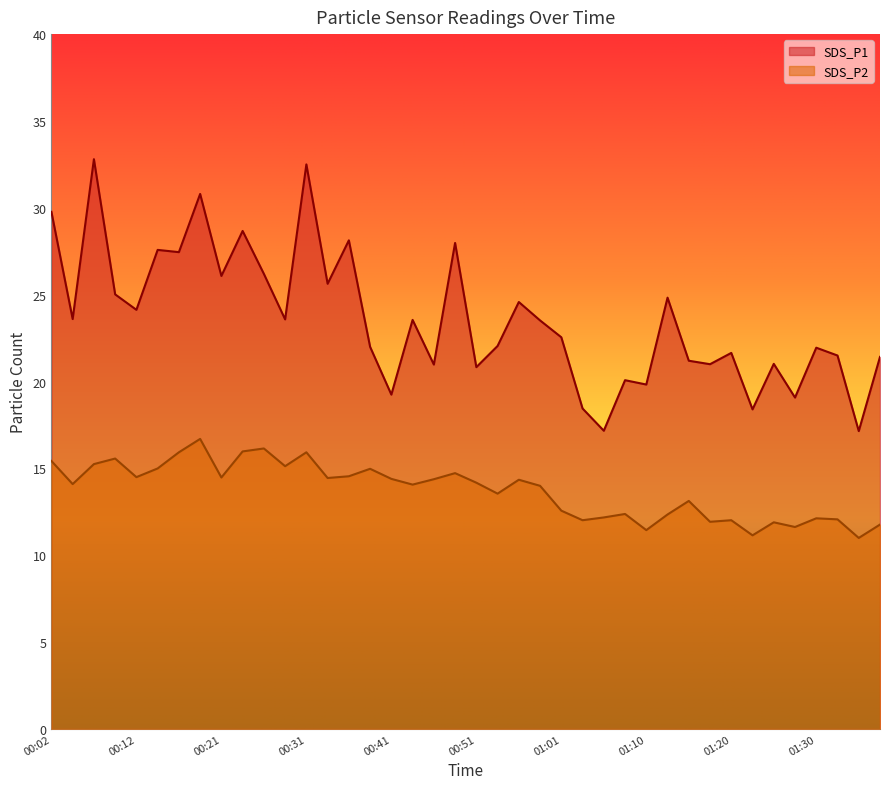

What value does the SDS_P1 series have at 01:05?

17.2